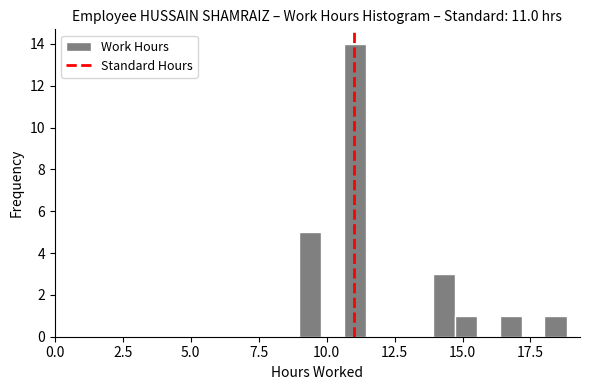

Read against the x-axis, roughly where is the centre of the tallest bar?

11.0